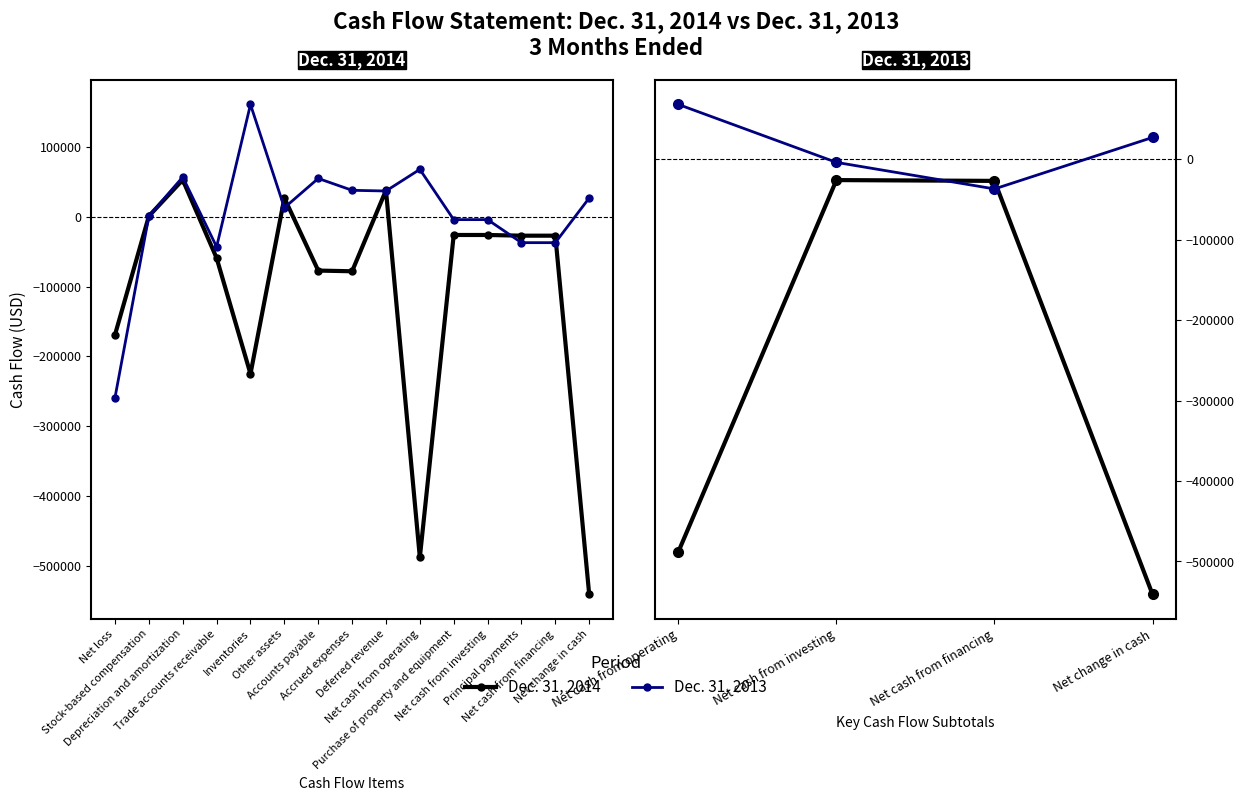

What is the average value of the Dec. 31, 2013 series?

13500